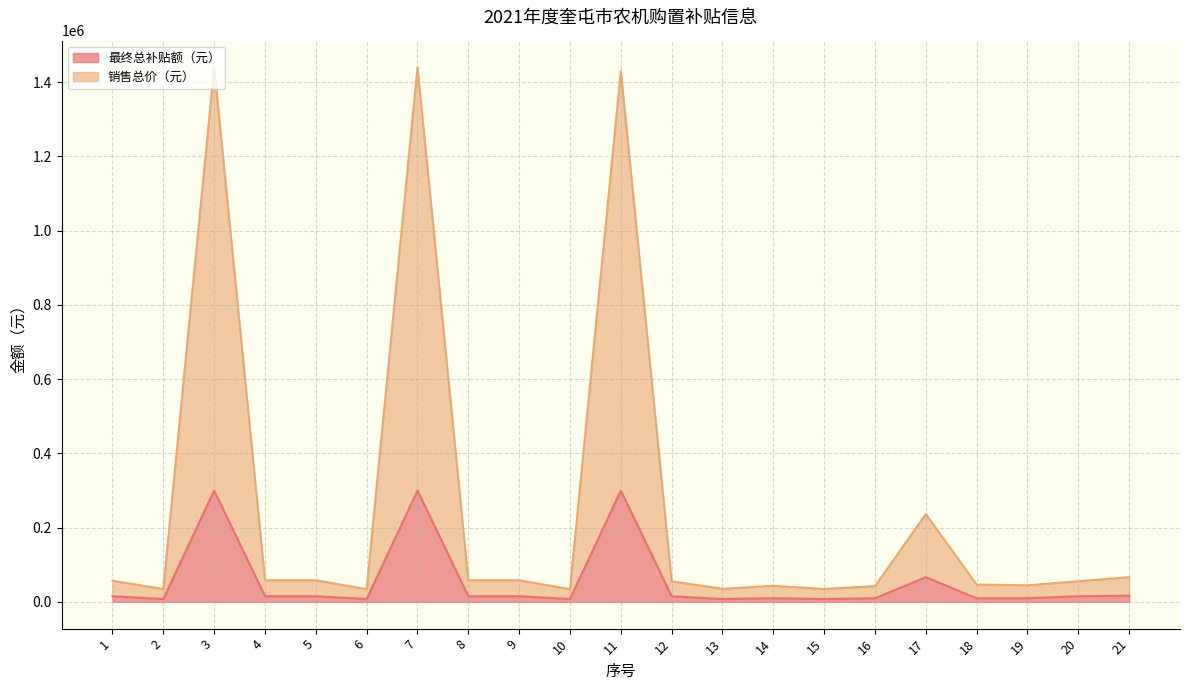

Which series has the widest spread of values?

销售总价（元）